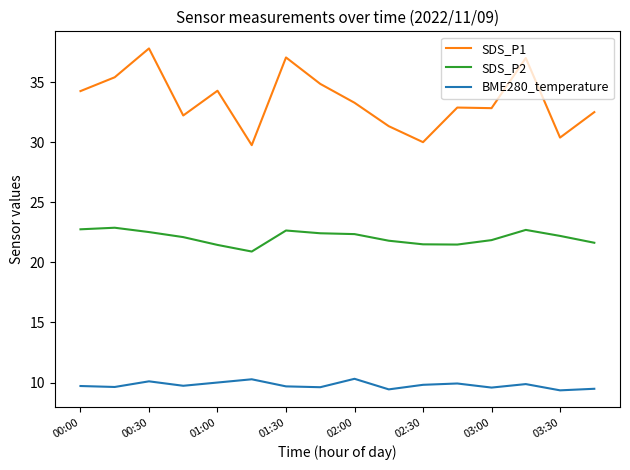

How many lines are shown in the chart?

3